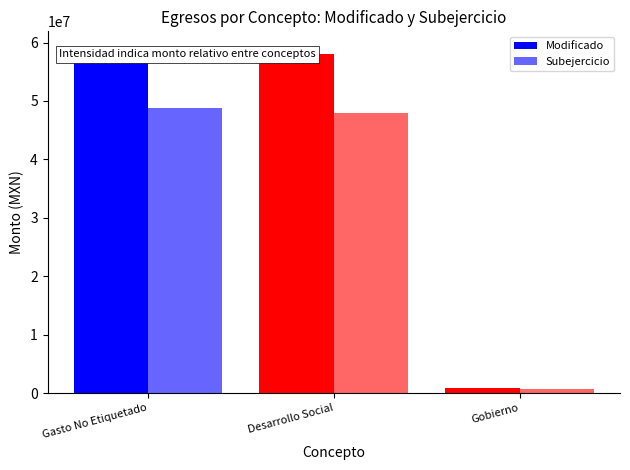

Which label corresponds to the smallest value in the chart?

Gobierno